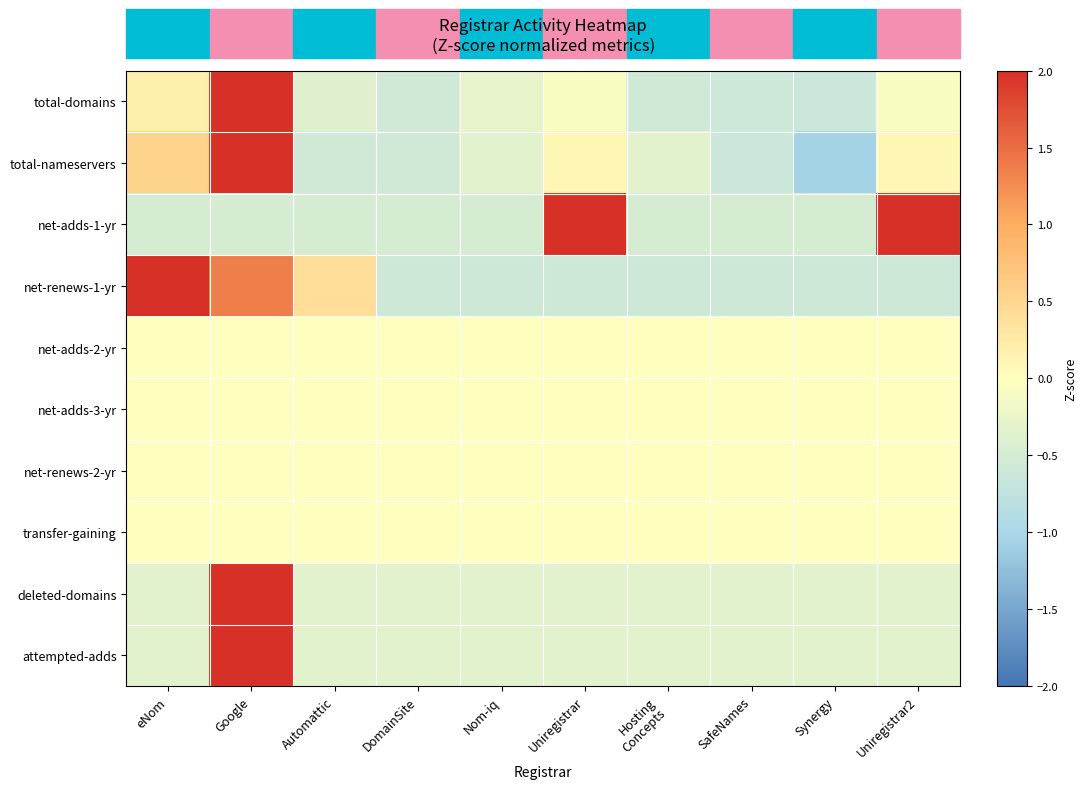

What is the total value across all series at Uniregistrar2?

0.8